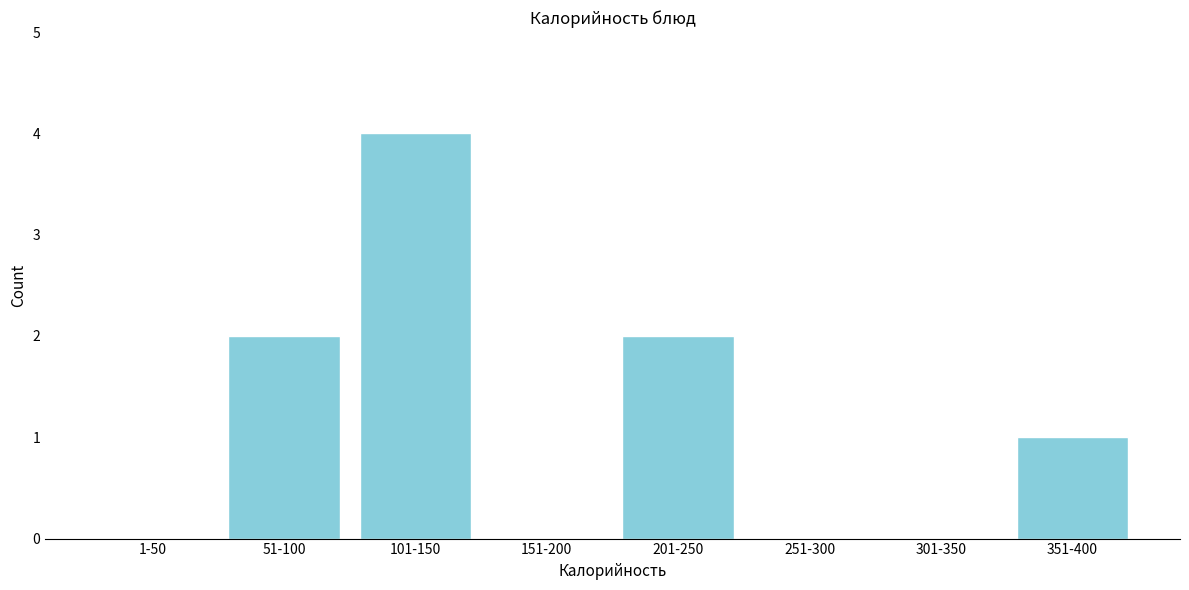

Reading right to left, what are all the values shown in this chart?

351-400=1	301-350=0	251-300=0	201-250=2	151-200=0	101-150=4	51-100=2	1-50=0